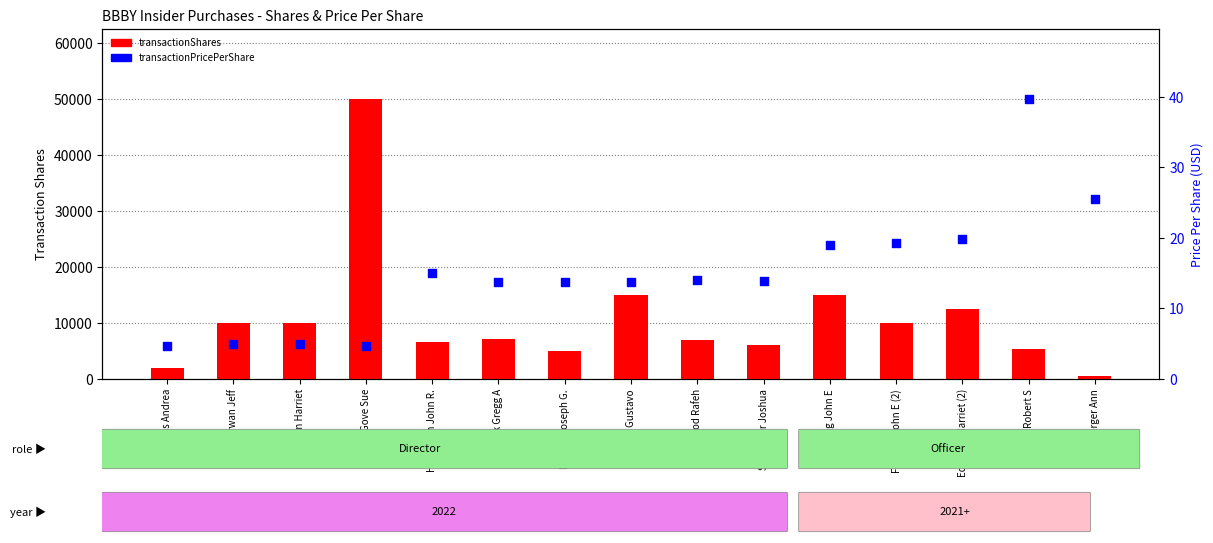

Which series has the widest spread of Y values?

transactionShares